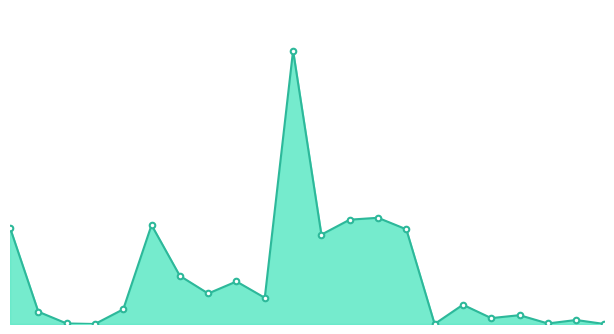

Where does the data first go above 98?

283972211